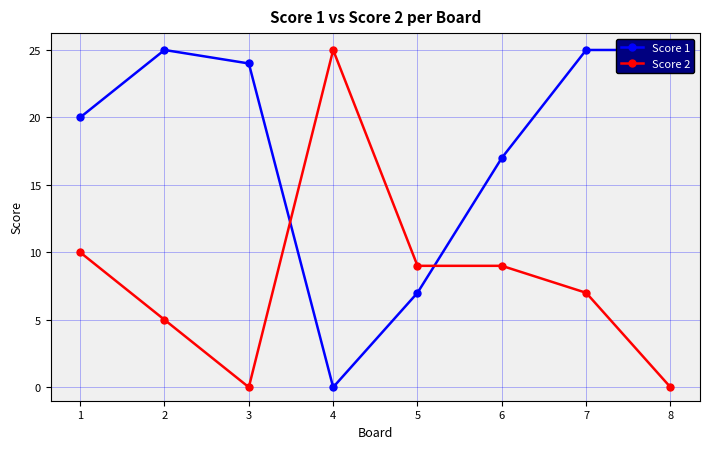

What is the value of the Score 1 point at the 7th from the left?

25